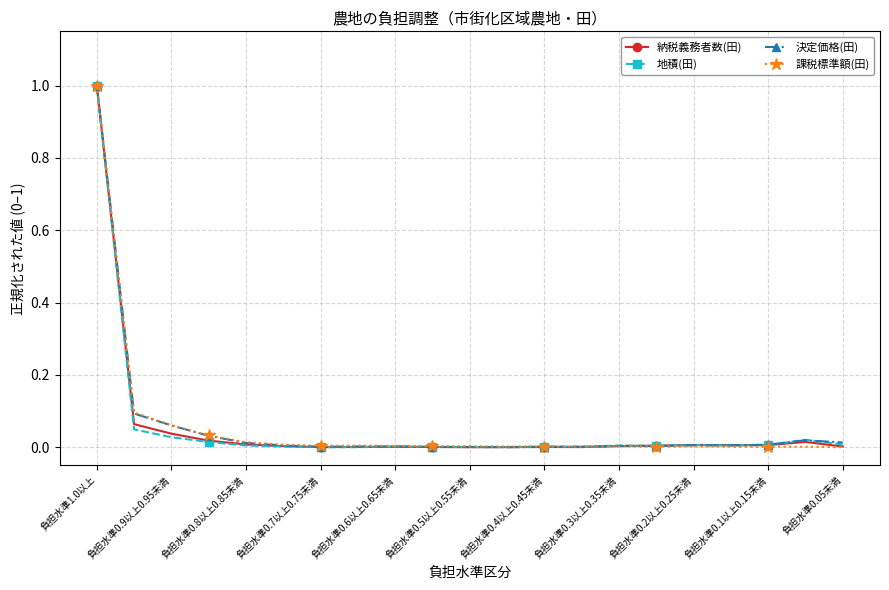

What is the greatest value displayed?

1.0